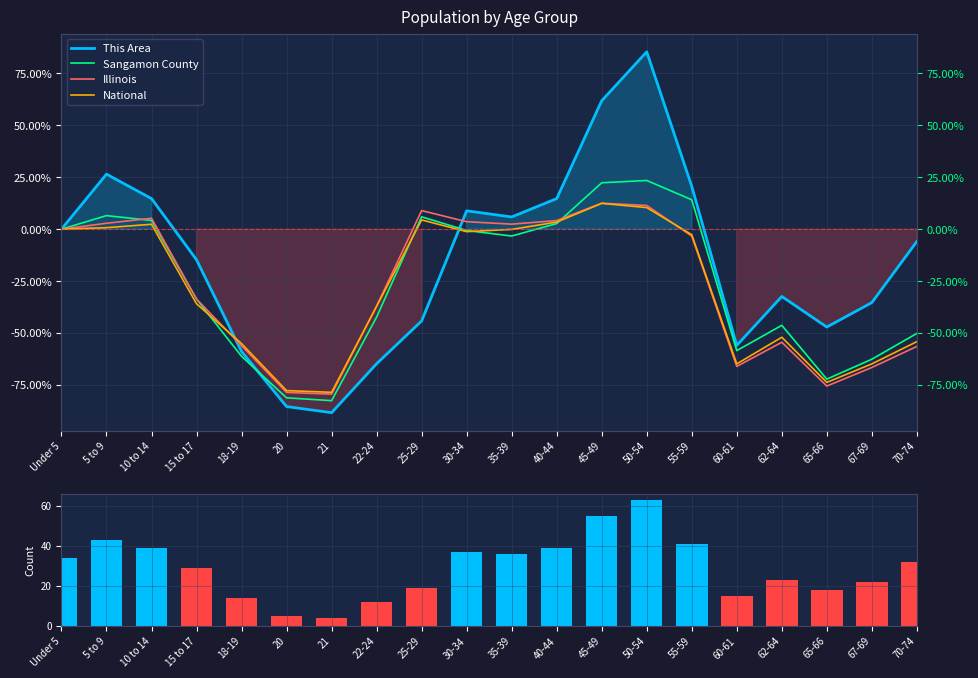

What are all the series names shown in the legend?

This Area, Sangamon County, Illinois, National